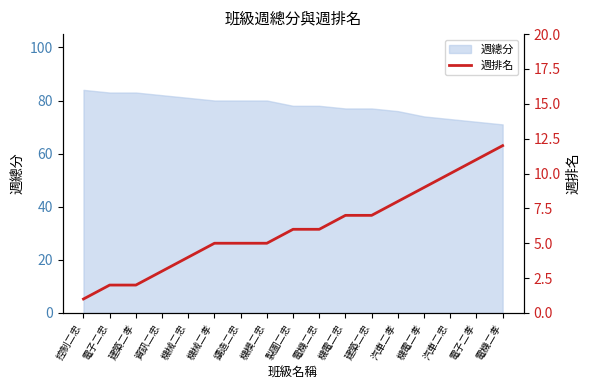

Rank the categories by value from lowest to highest.

控制二忠, 電子二忠, 建築二孝, 資訊二忠, 機械二忠, 機械二孝, 鑄造二忠, 機模二忠, 製圖二忠, 電機二忠, 機電二忠, 建築二忠, 汽車二孝, 機電二孝, 汽車二忠, 電子二孝, 電機二孝